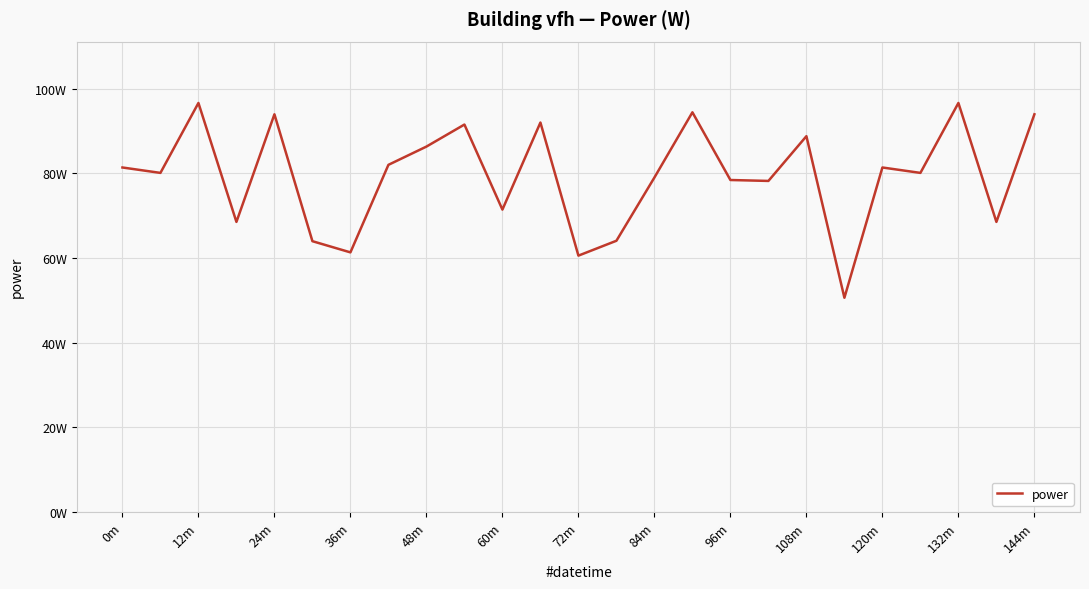

Reading left to right, extract all data points from this chart.

81.4	80.1	96.6	68.5	93.9	64.0	61.3	82.0	86.3	91.5	71.4	92.0	60.6	64.1	79.0	94.4	78.4	78.2	88.8	50.6	81.4	80.1	96.6	68.5	93.9